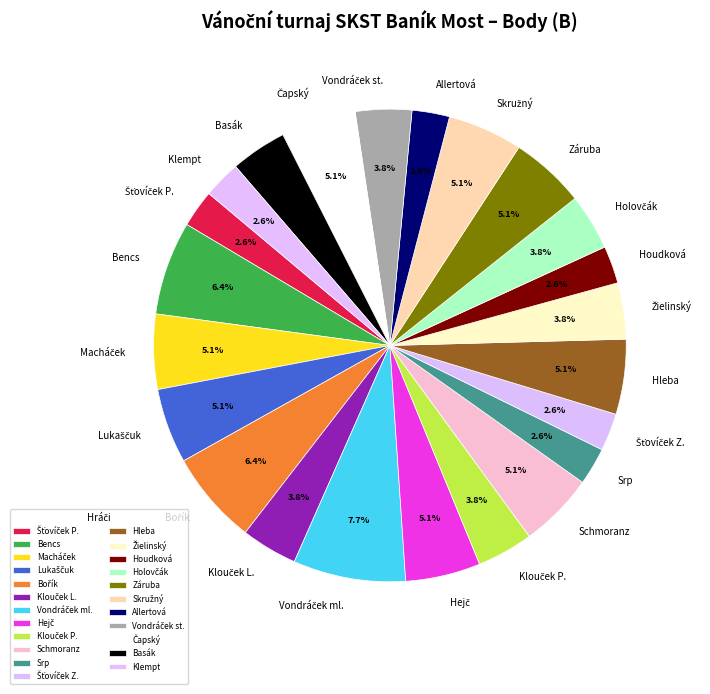

How much of the chart is everything except Houdková?

97.4%